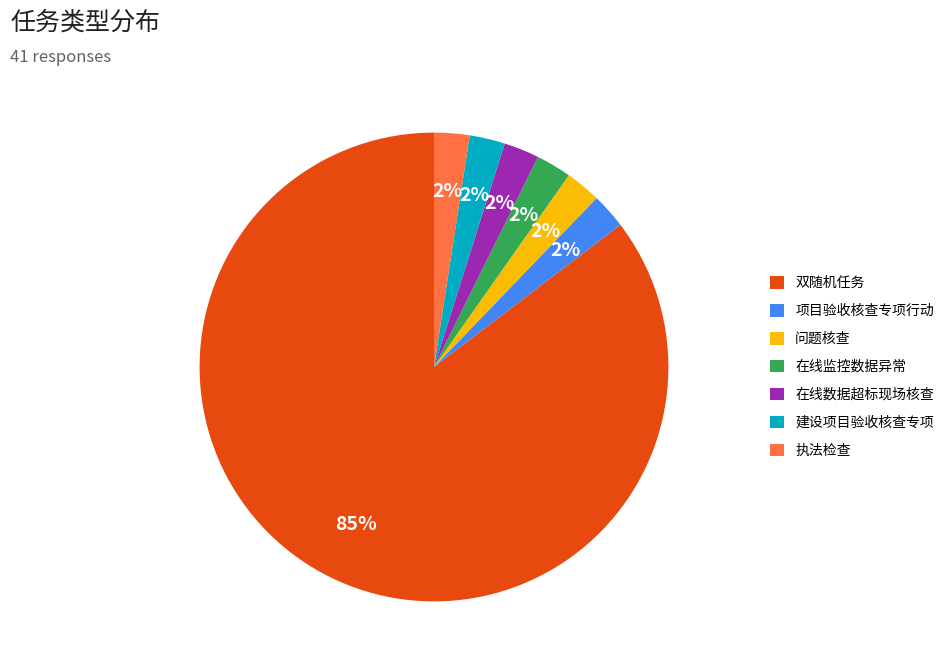

Which category has the biggest portion of the pie?

双随机任务